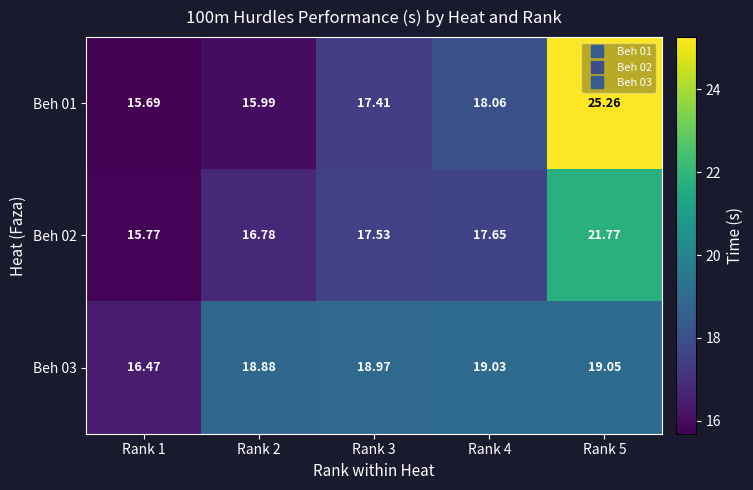

At how many categories does at least one series exceed 17?

4